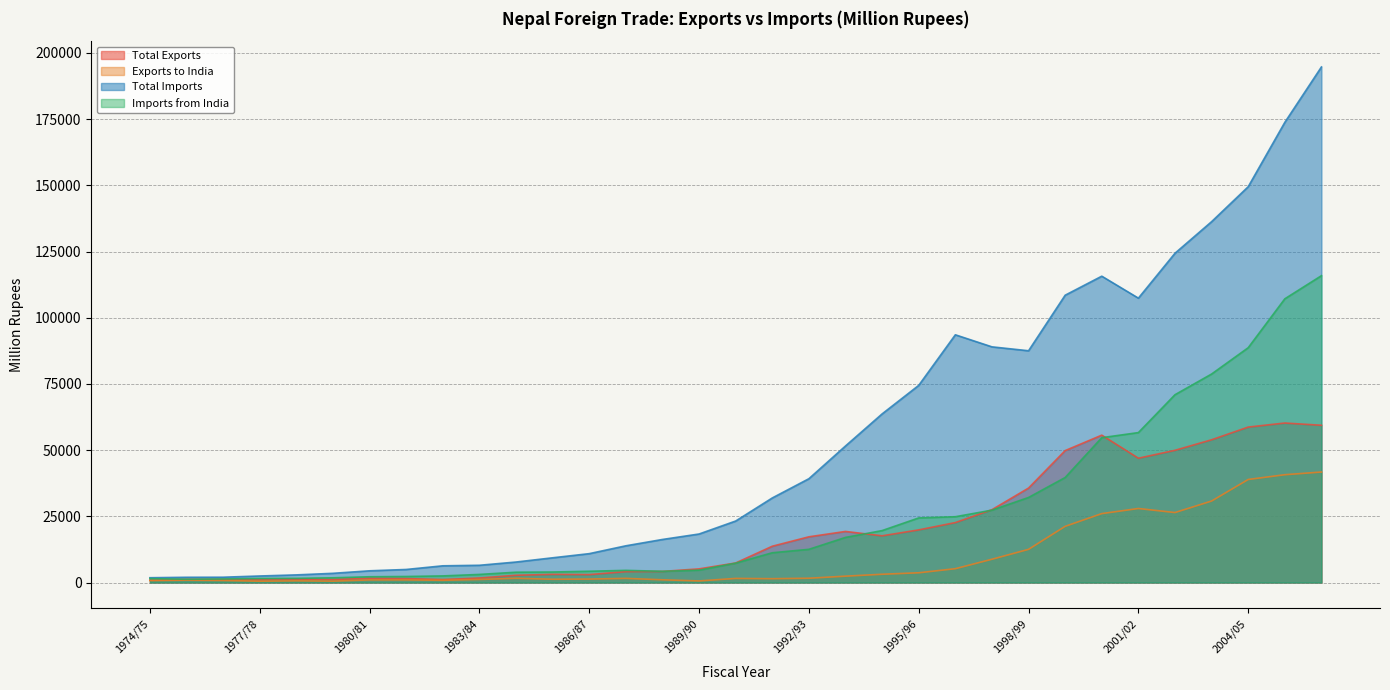

How many categories are shown in the chart?

33